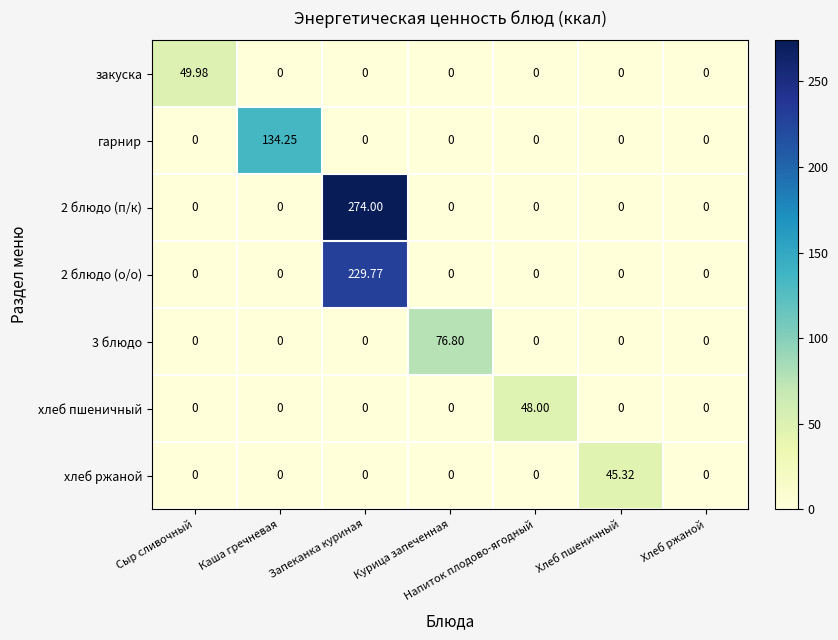

Which category has the highest value in the закуска series?

Сыр сливочный